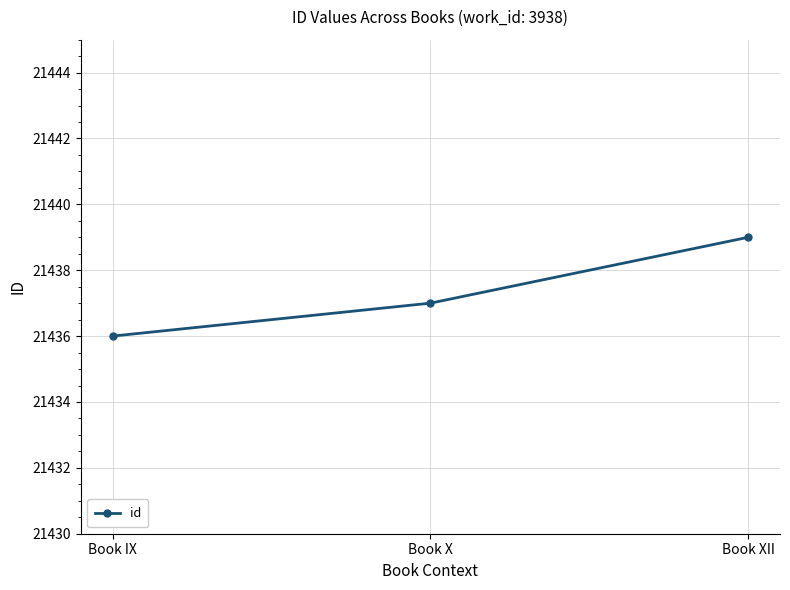

What is the label of the 1st point from the left?

Book IX